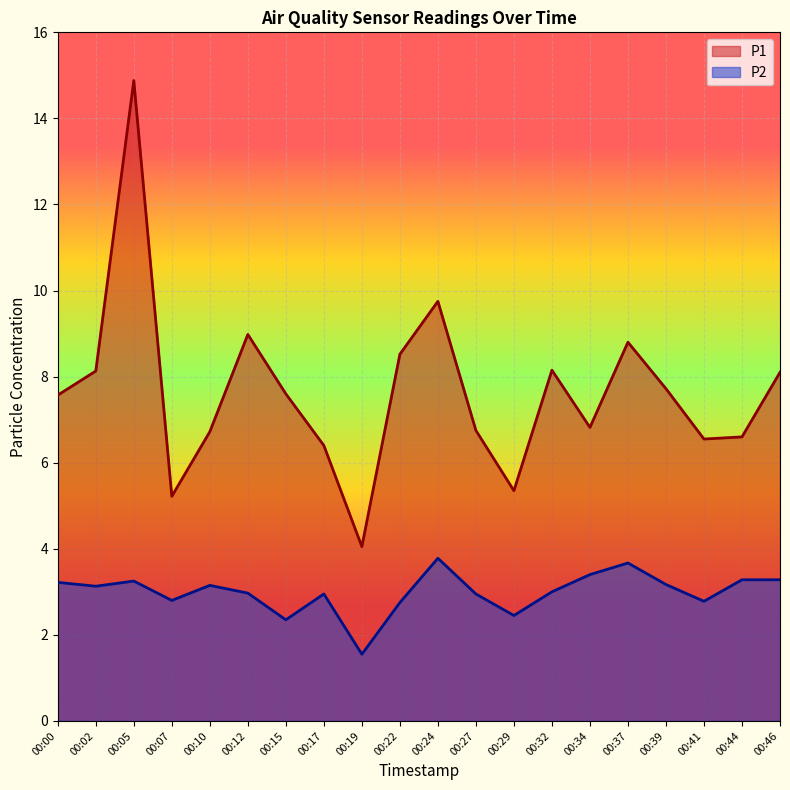

Reading right to left, what are all the values shown in this chart?

P1: 8.1	6.6	6.5	7.7	8.8	6.8	8.2	5.3	6.8	9.8	8.5	4.0	6.4	7.6	9.0	6.7	5.2	14.9	8.1	7.6
P2: 3.3	3.3	2.8	3.2	3.7	3.4	3.0	2.5	3.0	3.8	2.8	1.6	3.0	2.4	3.0	3.1	2.8	3.2	3.1	3.2